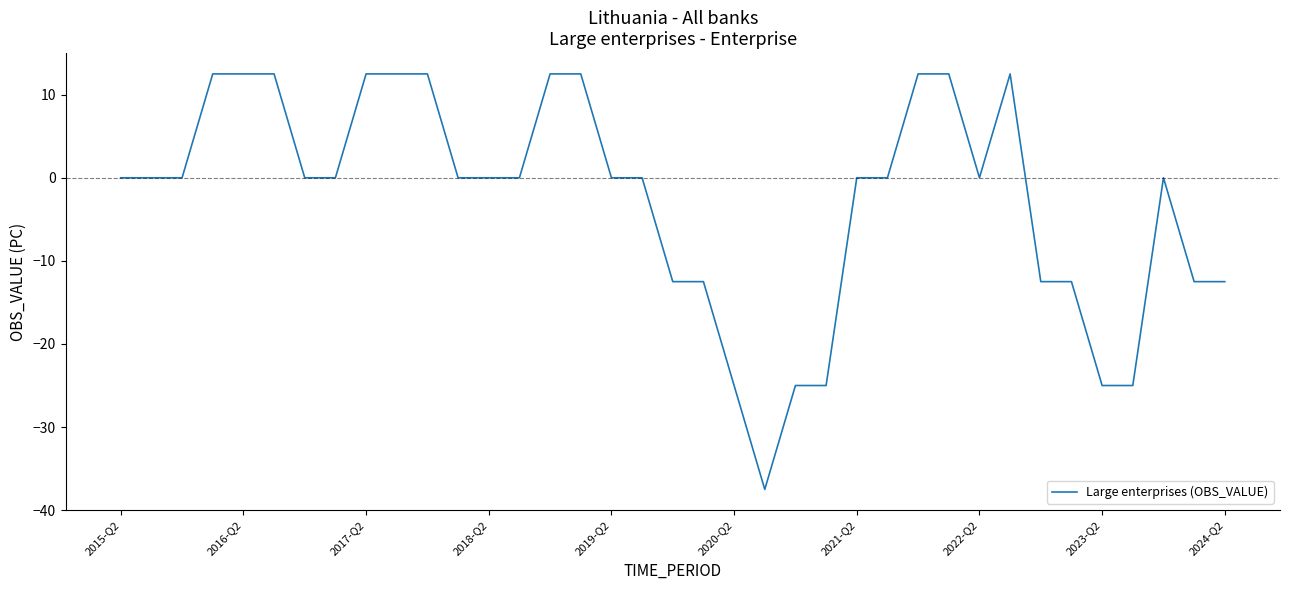

What is the greatest value displayed?

12.5